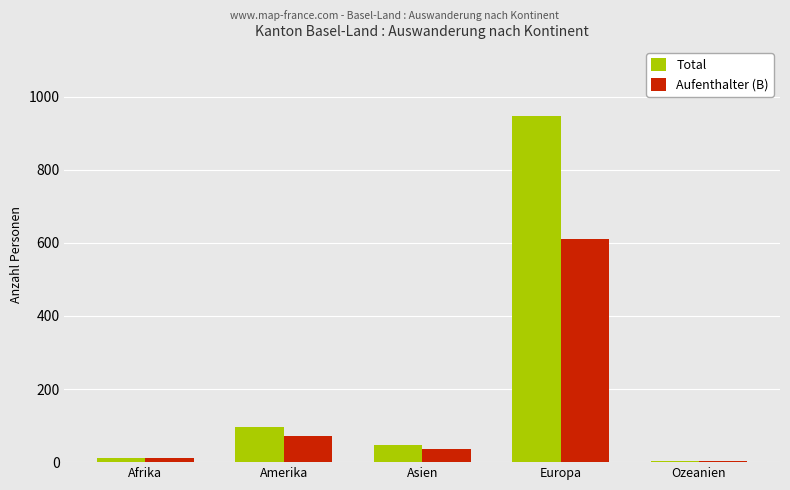

What is the maximum value shown in the chart?

946